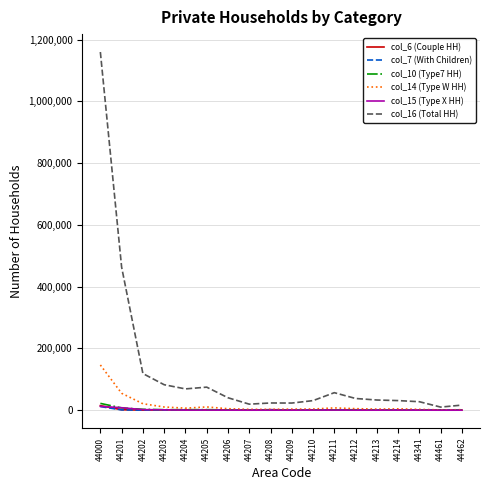

What are all the series names shown in the legend?

col_6 (Couple HH), col_7 (With Children), col_10 (Type7 HH), col_14 (Type W HH), col_15 (Type X HH), col_16 (Total HH)